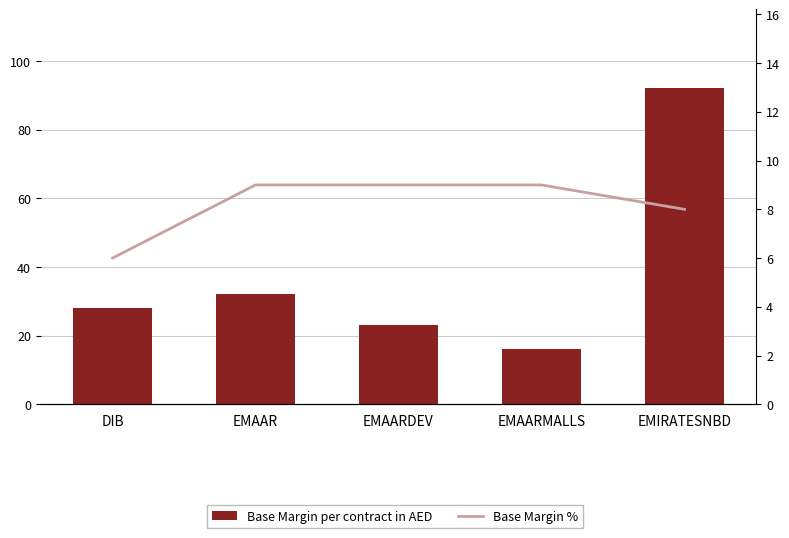

At which category is the sum across all series the highest?

EMIRATESNBD